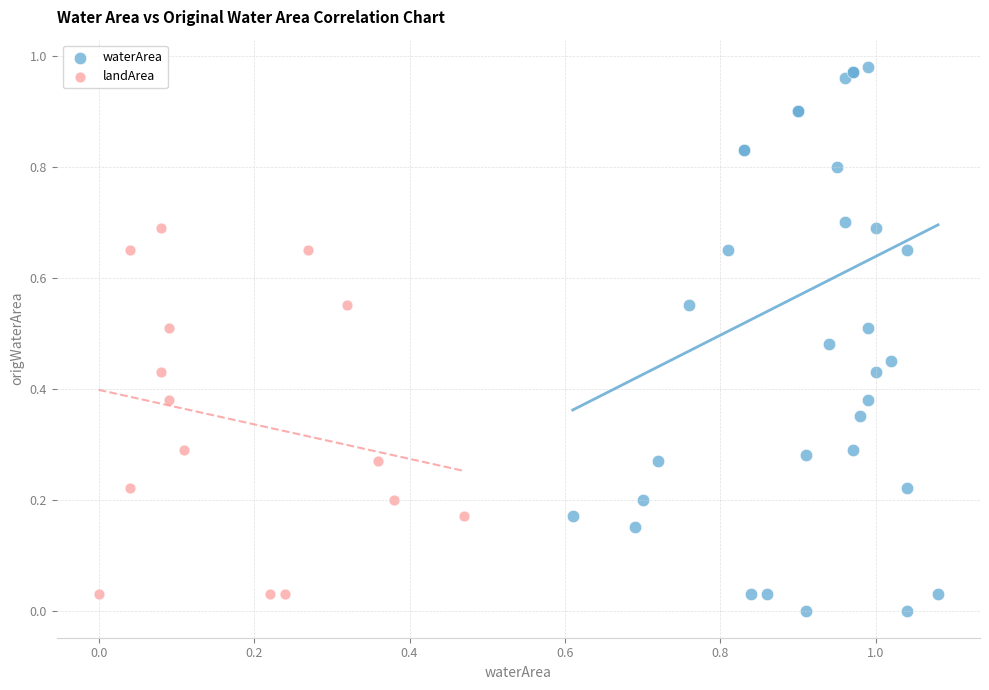

Which series reaches the maximum Y coordinate?

waterArea